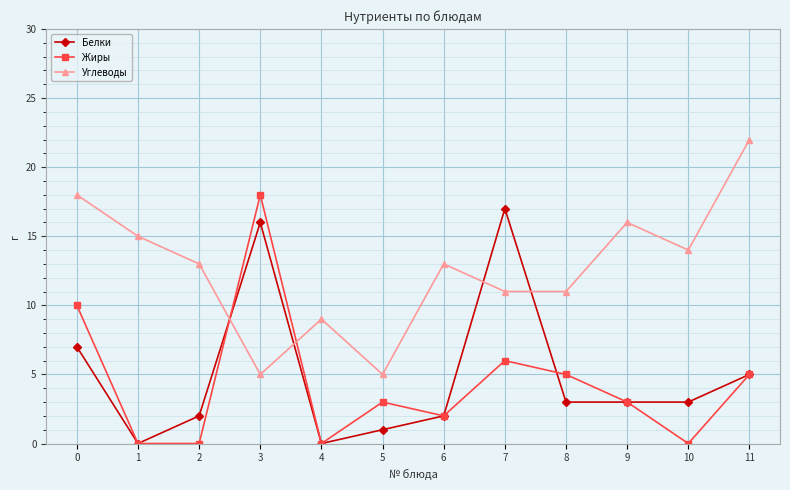

After their last crossing, which series has the higher values: Белки or Углеводы?

Углеводы